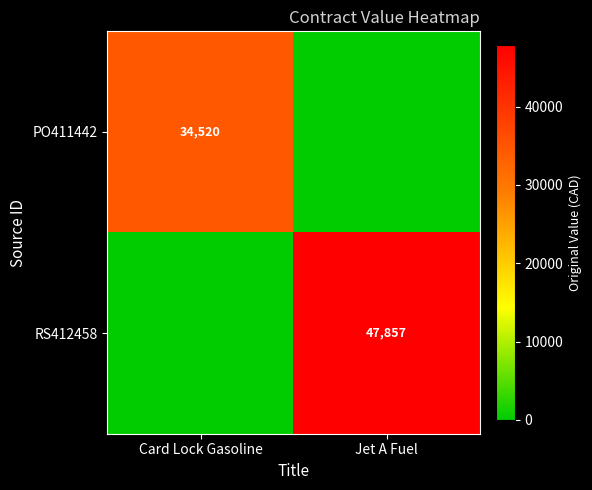

Between Card Lock Gasoline and Jet A Fuel, which is larger?

Card Lock Gasoline